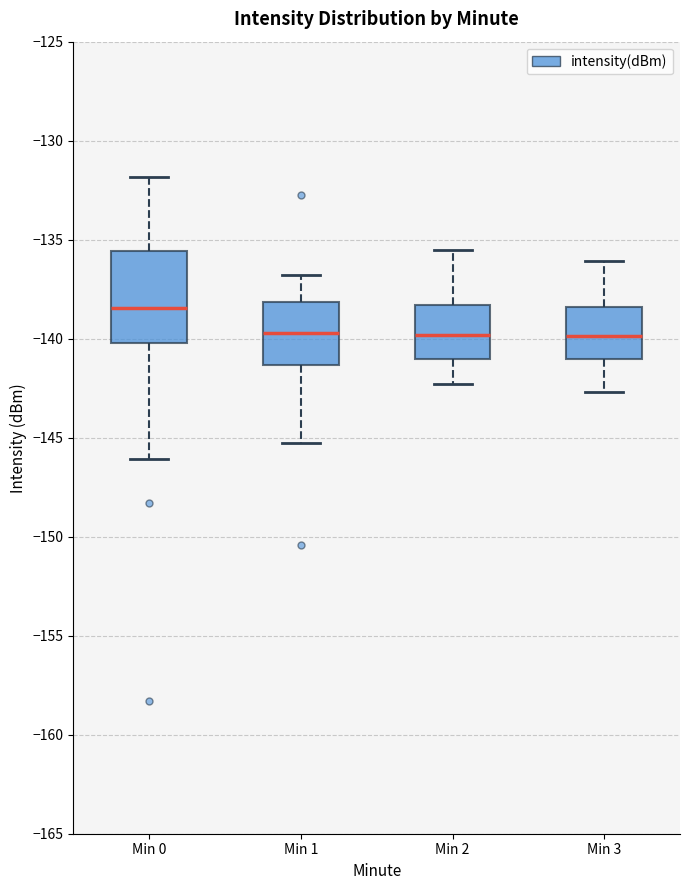

Reading left to right, transcribe this box plot: for each box, give where its median line is, the range the box spans, and where its two whiskers end, as read against the y-axis. The values are not printed on the chart, so give them approximately, as read against the axis.

Min 0: median -138.5, box -140.0 to -135.5, whiskers -146.0 to -132.0
Min 1: median -139.5, box -141.5 to -138.0, whiskers -145.5 to -137.0
Min 2: median -140.0, box -141.0 to -138.5, whiskers -142.5 to -135.5
Min 3: median -140.0, box -141.0 to -138.5, whiskers -142.5 to -136.0